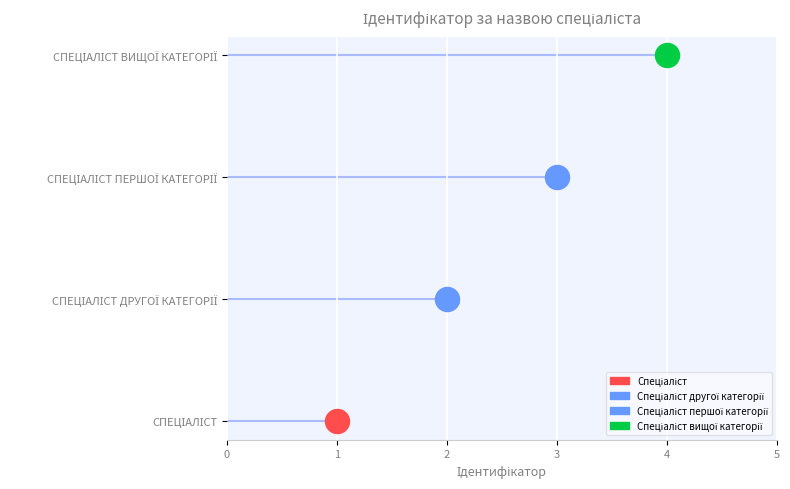

Which has a higher value, Спеціаліст вищої категорії or Спеціаліст другої категорії?

Спеціаліст вищої категорії